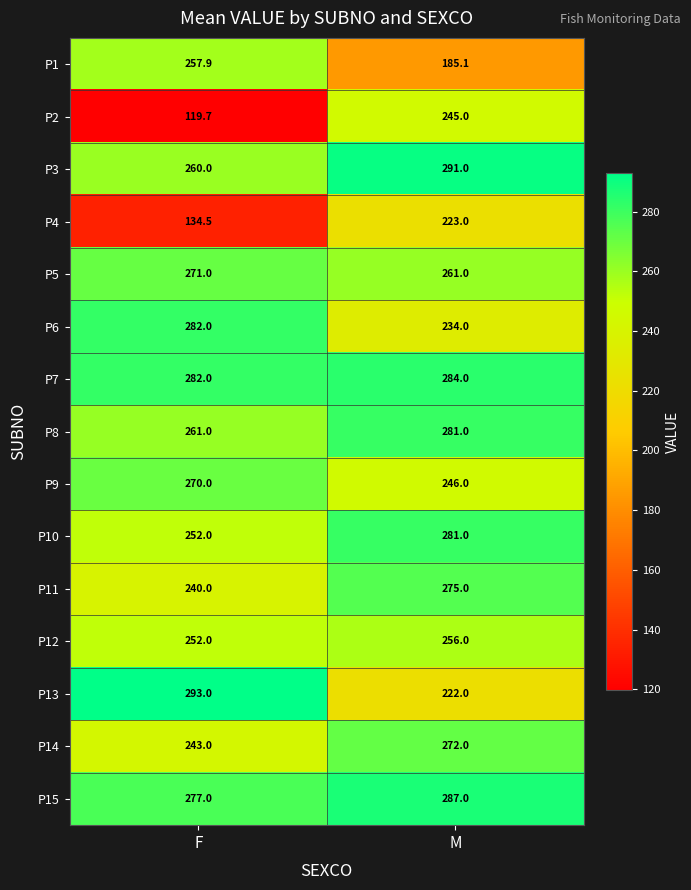

What is the total value across all series at F?

3695.1